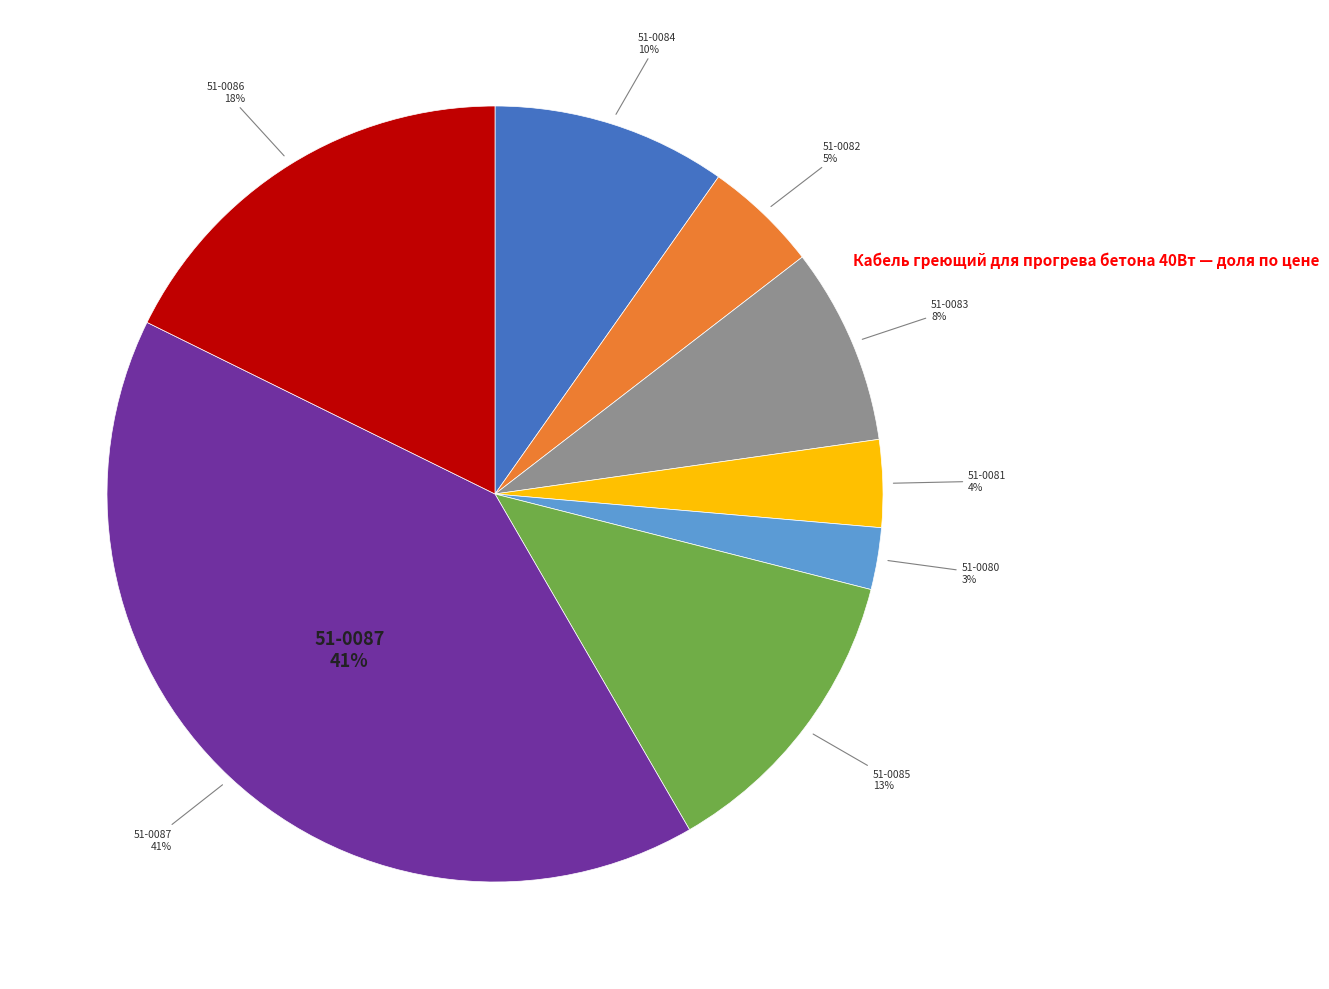

What is the ratio of the value at 51-0083 to the value at 51-0082?

1.7